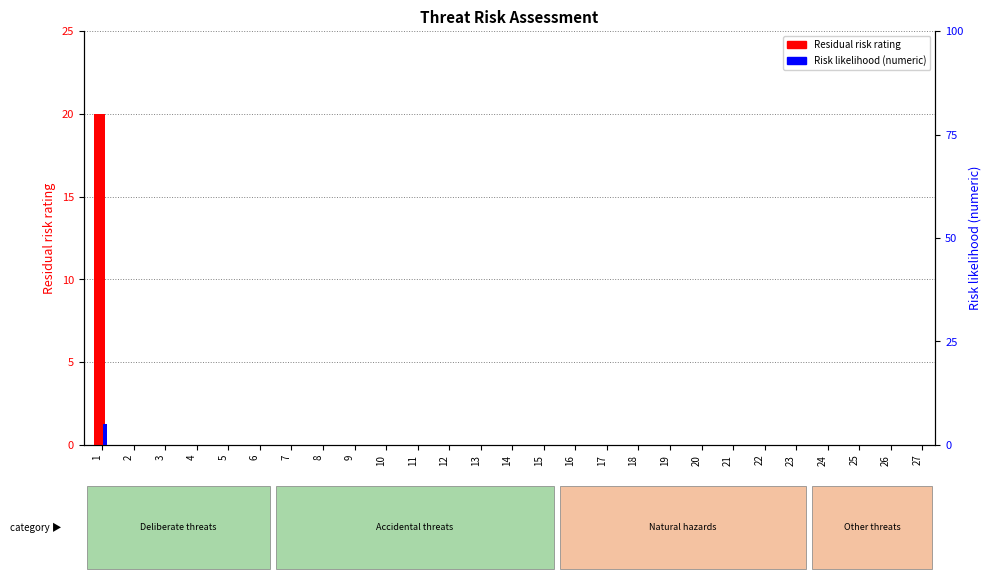

What is the difference between the maximum and minimum values in the Residual risk rating series?

20